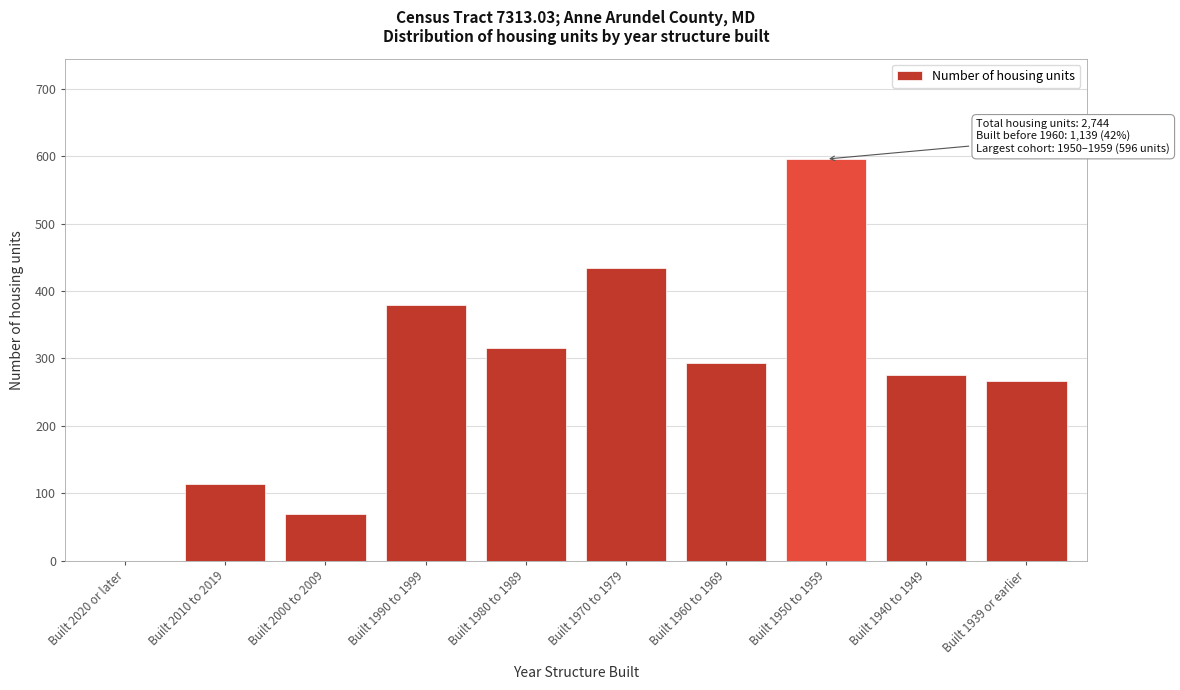

Reading left to right, transcribe all the data shown in this chart.

Built 2020 or later=0	Built 2010 to 2019=113	Built 2000 to 2009=69	Built 1990 to 1999=380	Built 1980 to 1989=315	Built 1970 to 1979=434	Built 1960 to 1969=294	Built 1950 to 1959=596	Built 1940 to 1949=276	Built 1939 or earlier=267